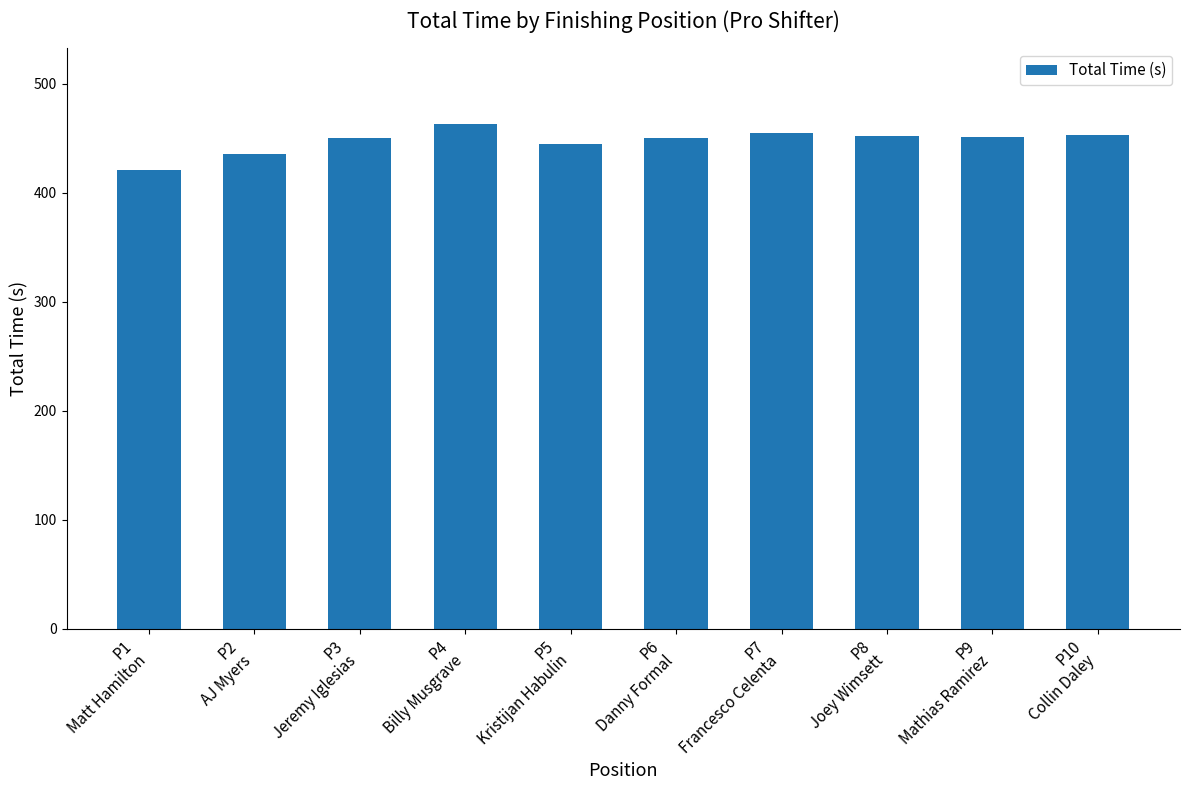

What is the difference between the maximum and second lowest values?

27.1